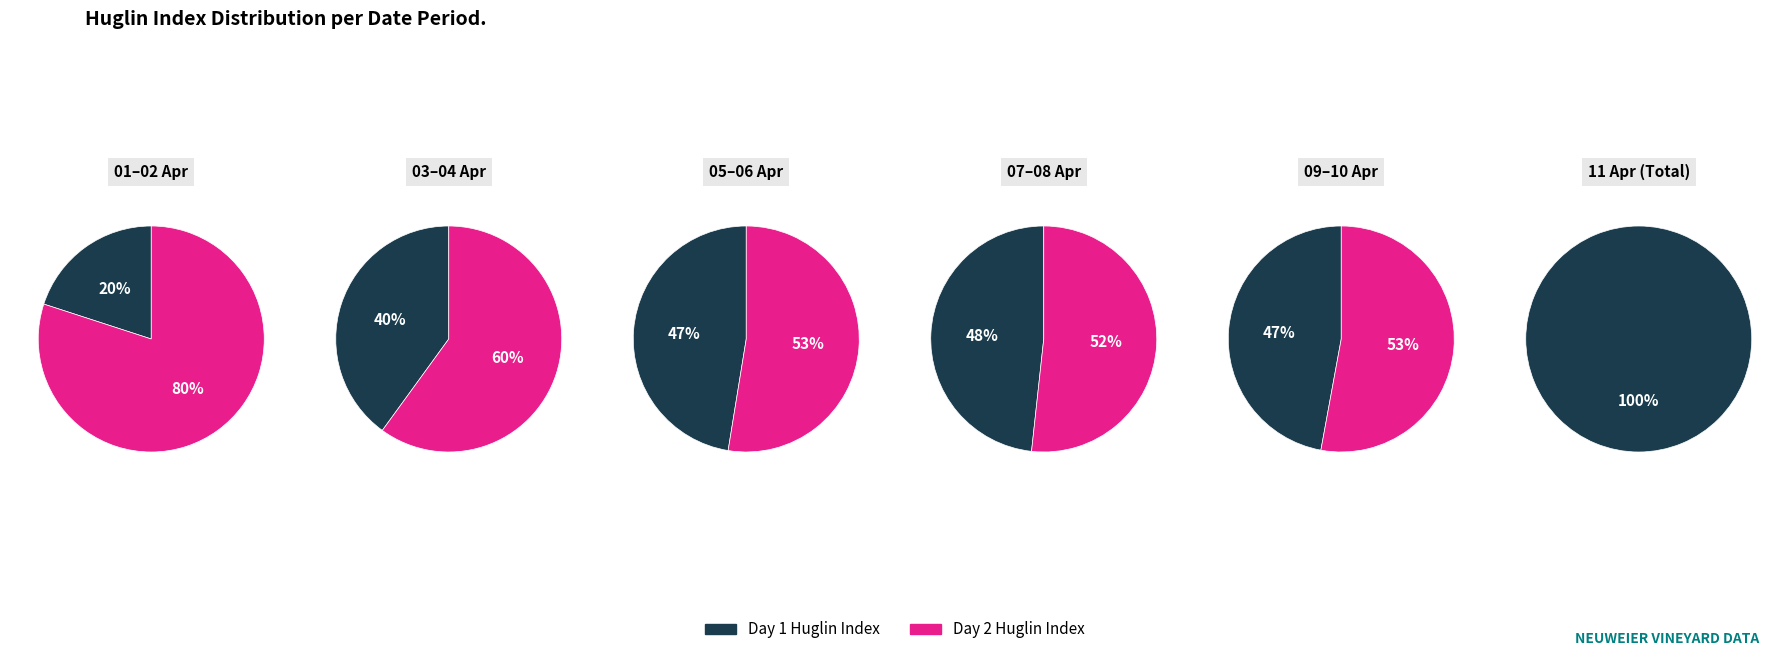

Combined, do 08.04.2025 and 11.04.2025 account for over 50%?

No